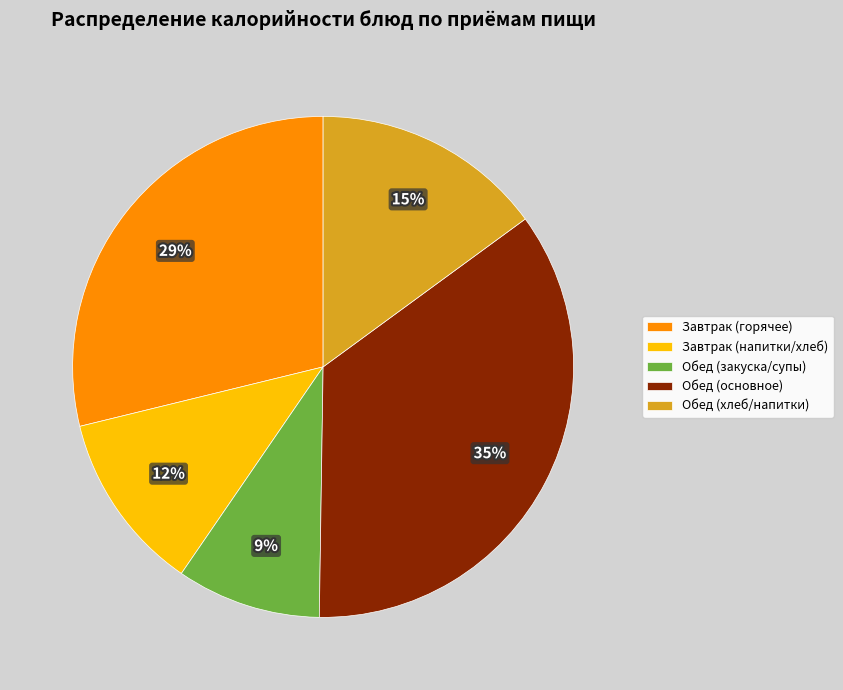

To the nearest percent, what is the average slice percentage?

20%